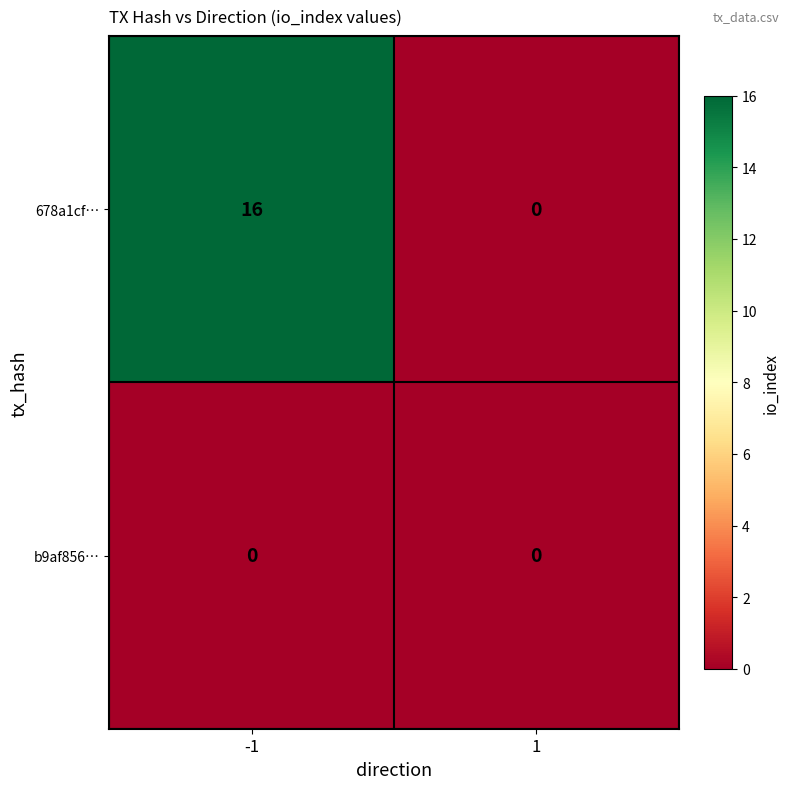

Which series has the largest range (max minus min)?

678a1cf…